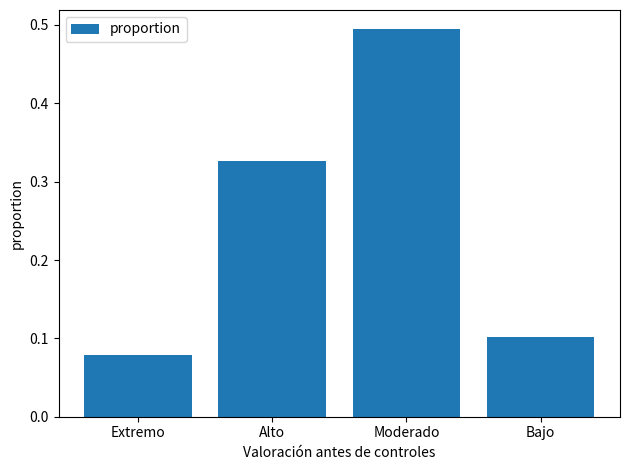

List the labels in order of value, smallest first.

Extremo, Bajo, Alto, Moderado